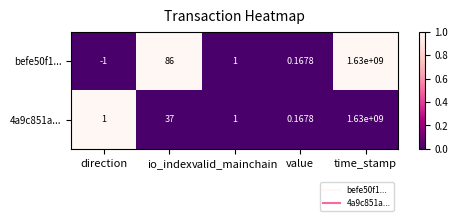

Is the value of 4a9c851a... at io_index greater than the value of befe50f1... at value?

Yes